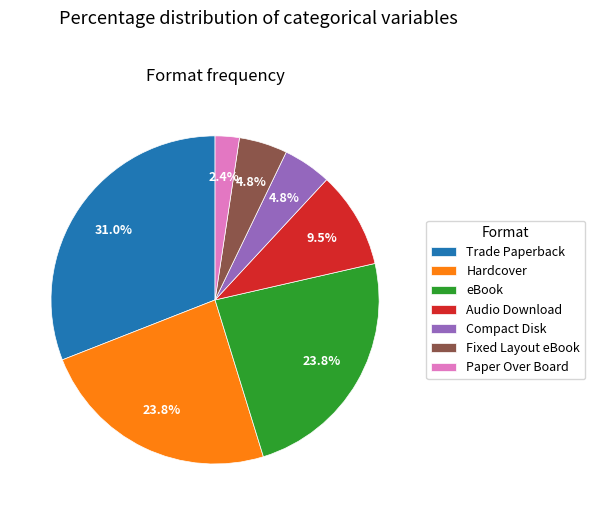

Does Paper Over Board account for over 50% of the chart?

No